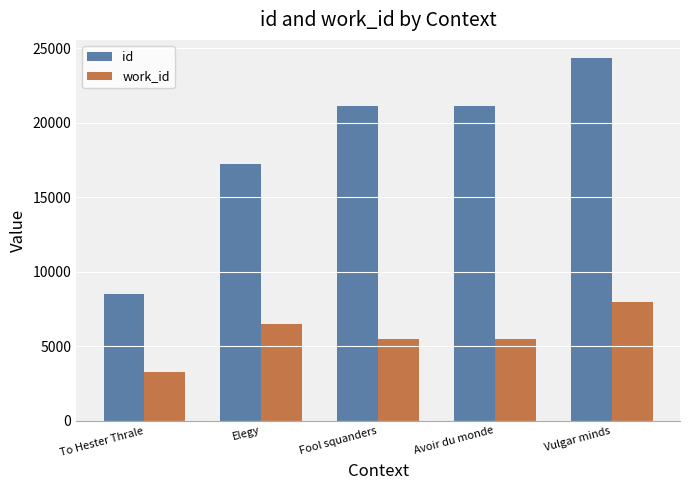

What is the maximum value shown in the chart?

24356